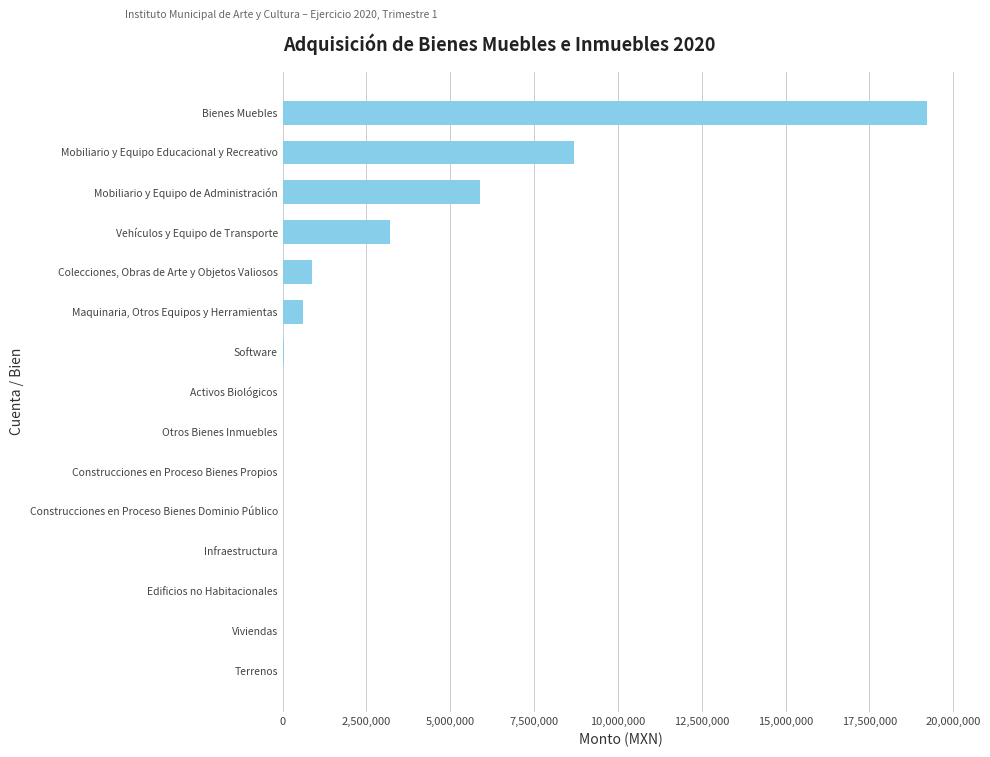

Where is the data nearest to the value 9615945?

Mobiliario y Equipo Educacional y Recreativo